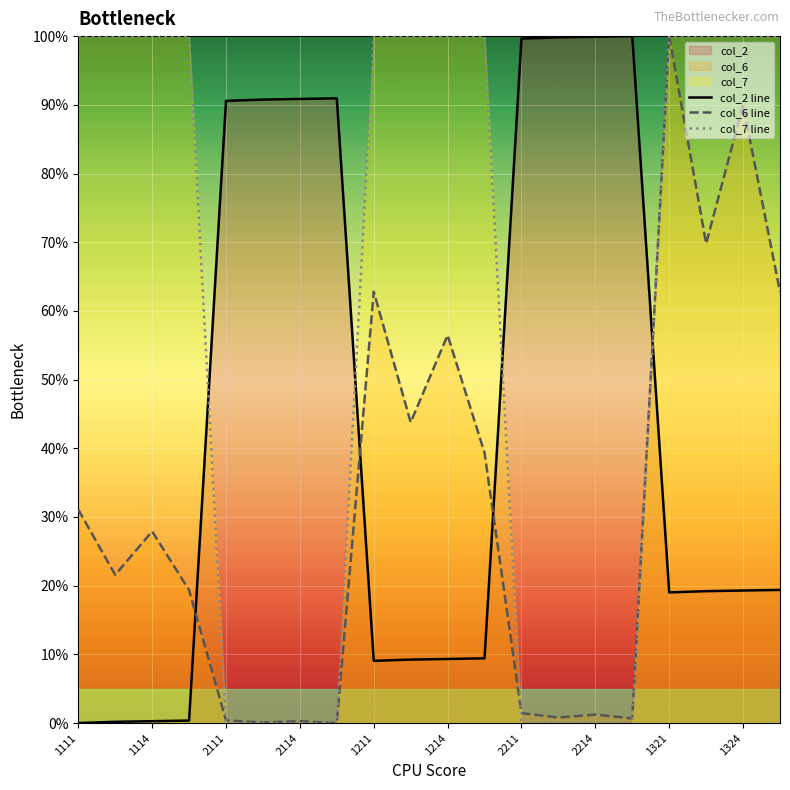

How many intersections are there between col_2 line and col_7 line?

4